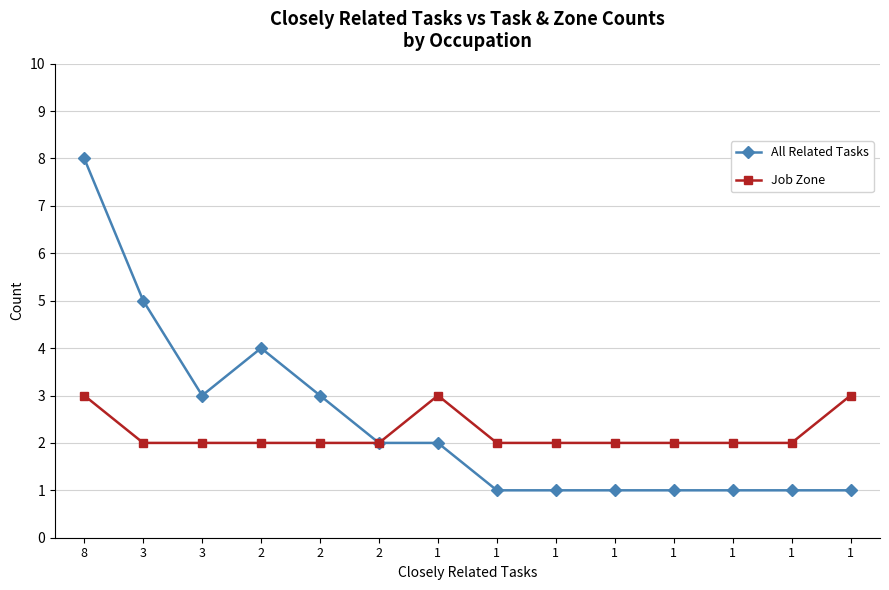

Does the chart have visible grid lines?

Yes